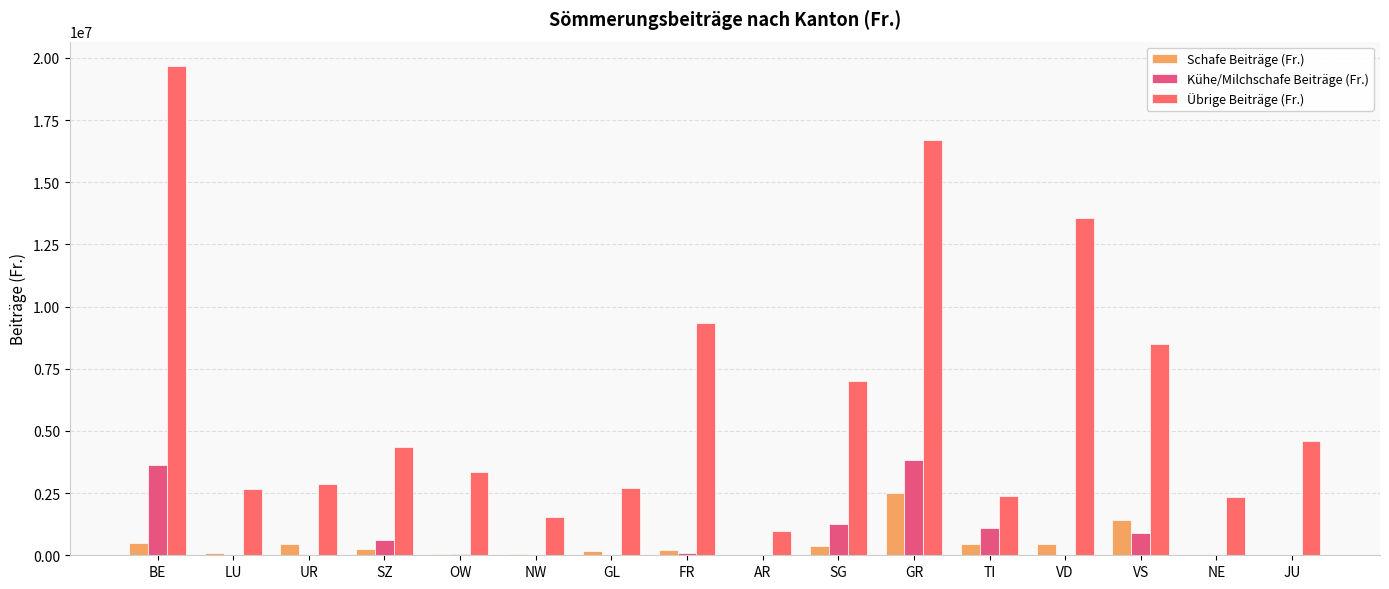

How many distinct data groups are displayed?

3